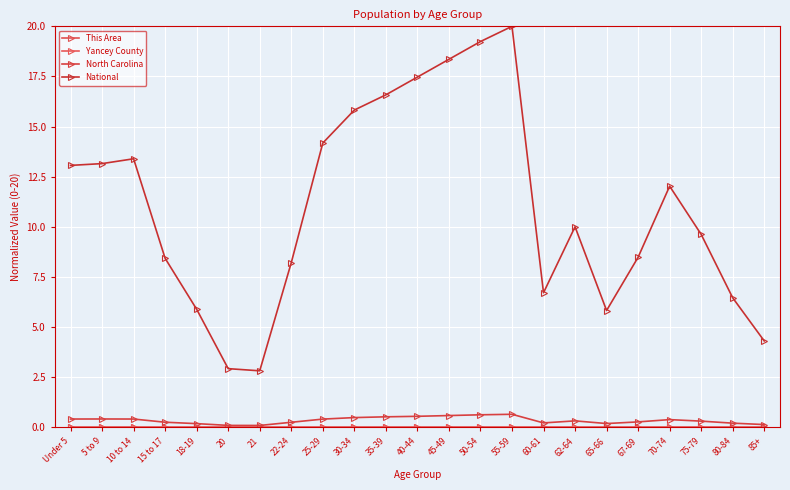

How many categories are shown in the chart?

23